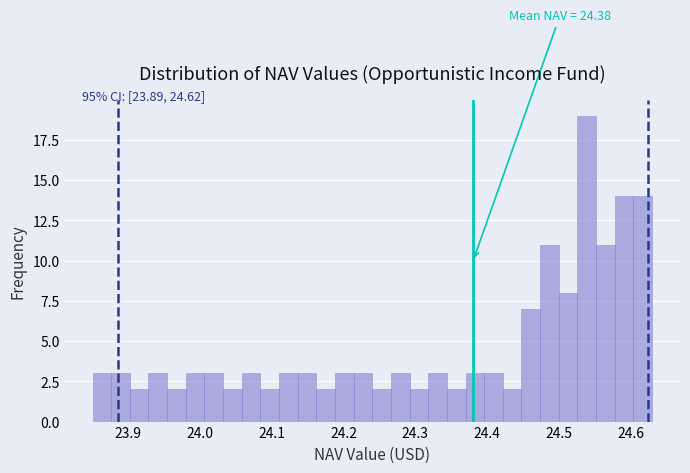

Around what value on the x-axis is the tallest bar? Give the approximate position of its centre, as read against the axis.

24.54